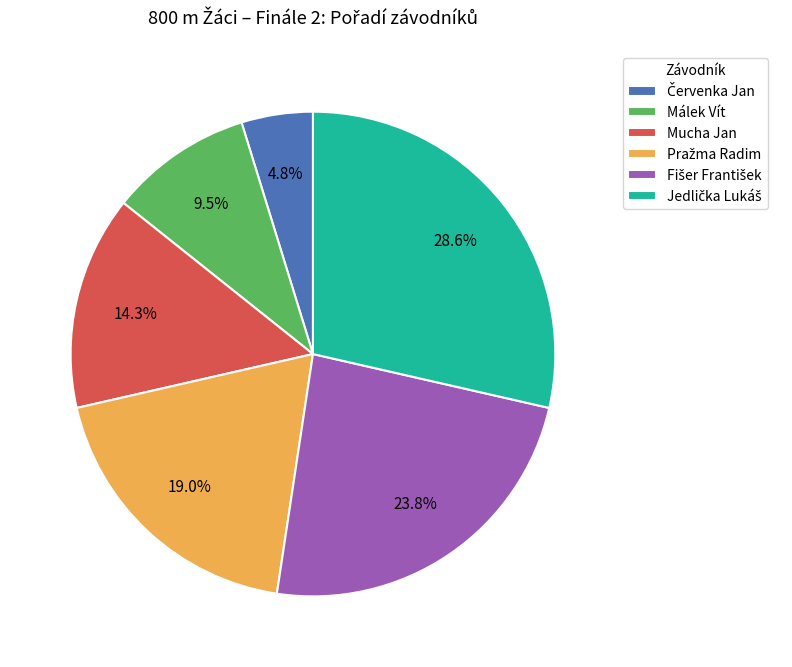

Is Málek Vít the majority of the pie?

No